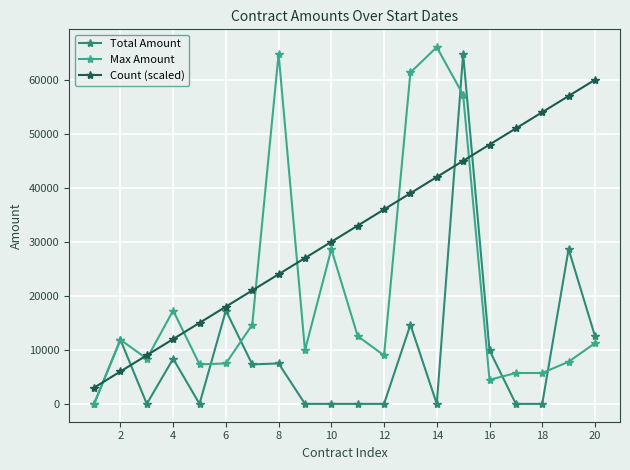

Which series has the largest total across all categories?

Count (scaled)